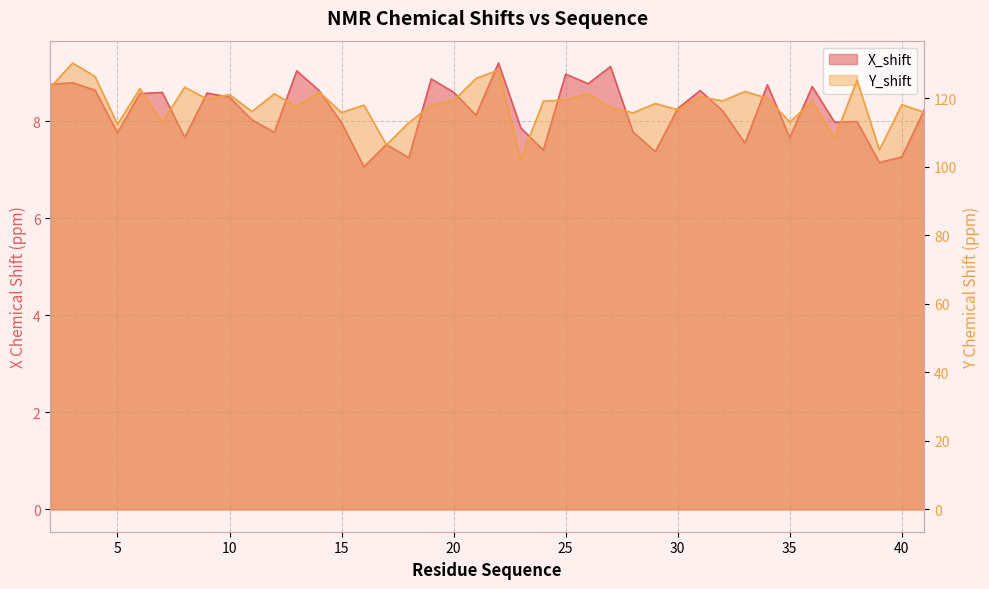

Which series has the largest total across all categories?

Y_shift